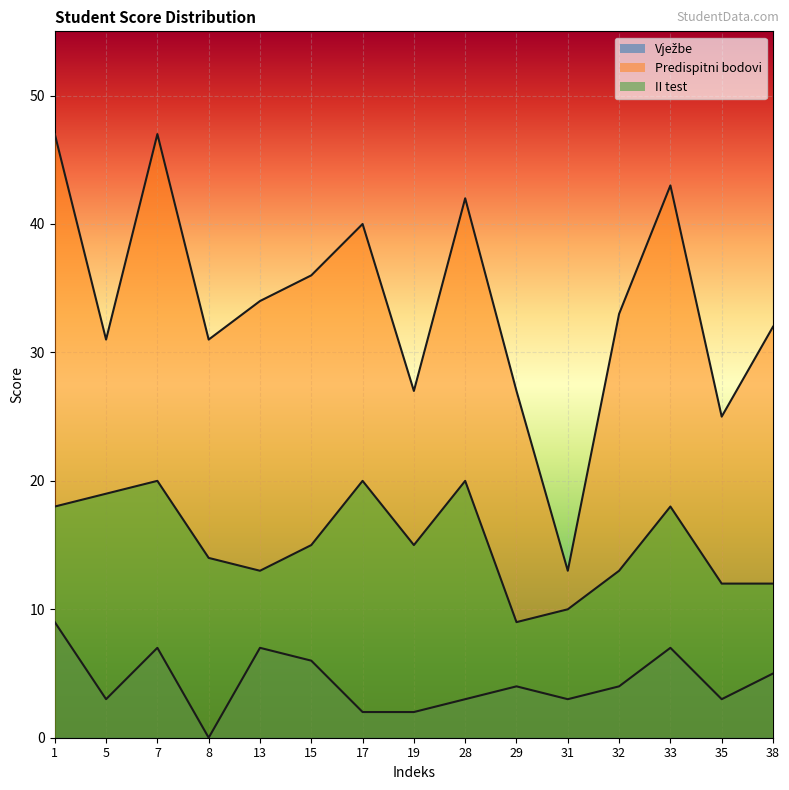

What are all the series names shown in the legend?

Vježbe, Predispitni bodovi, II test